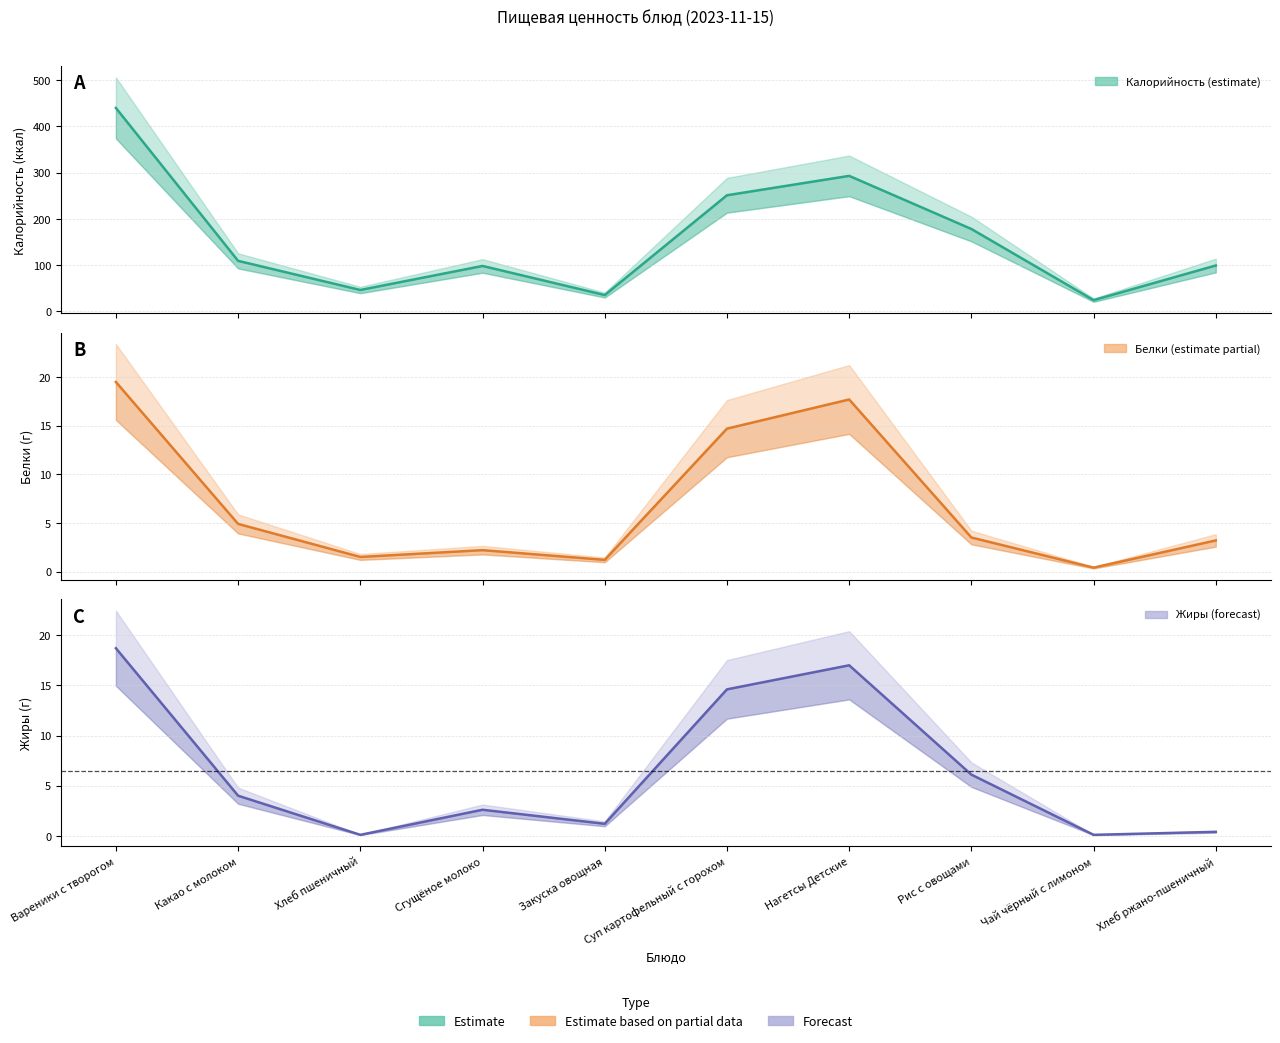

At which category does Жиры reach its first local valley?

Хлеб пшеничный